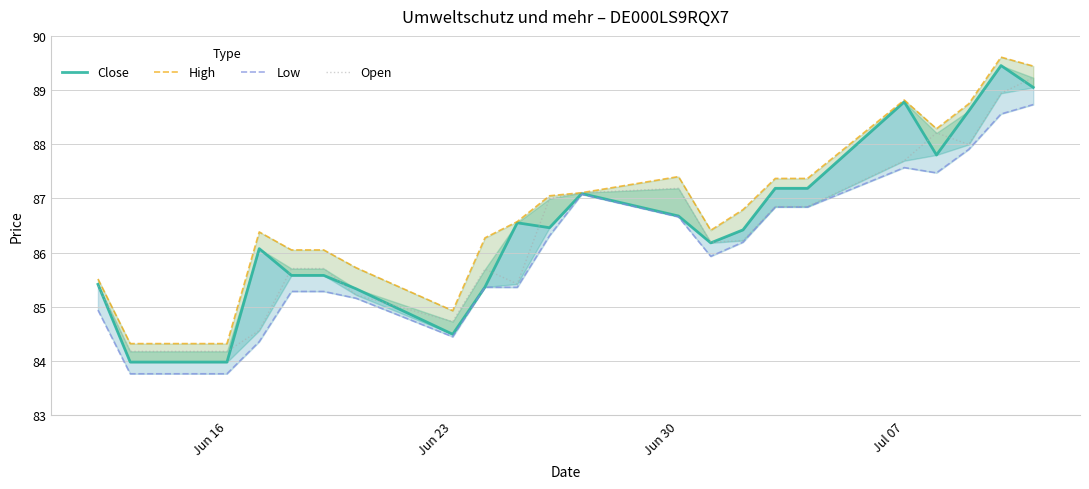

Rank the series at Jul 07 from highest to lowest value.

High, Close, Open, Low